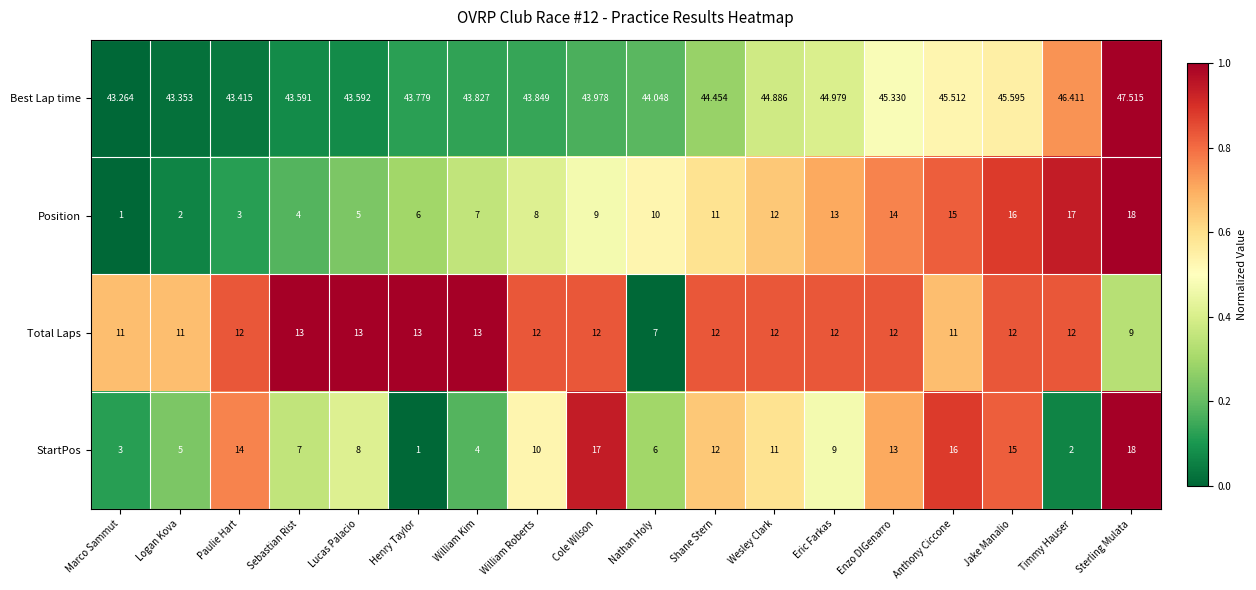

At which category does the chart reach its peak across all series?

Sterling Mulata